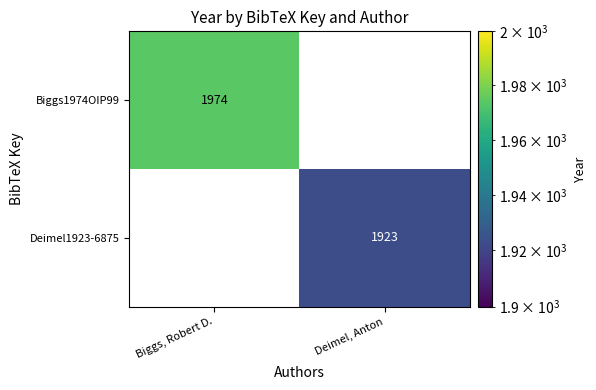

The value of Deimel1923-6875 at Deimel, Anton is 718. True or false?

False